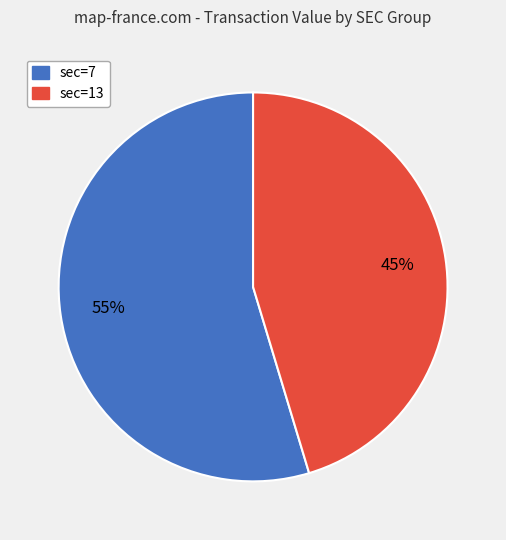

Does any single category account for the majority?

Yes